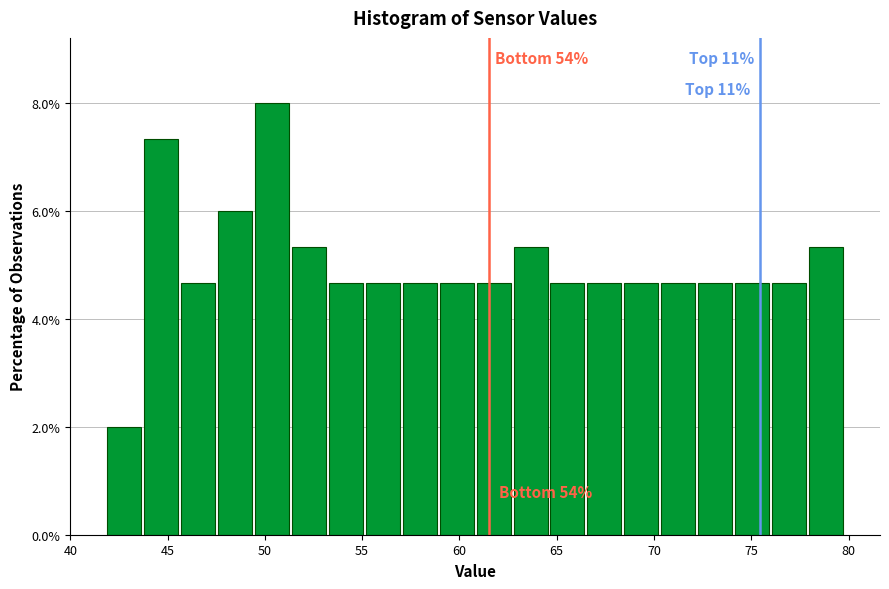

Read against the x-axis, roughly where is the centre of the tallest bar?

50.5